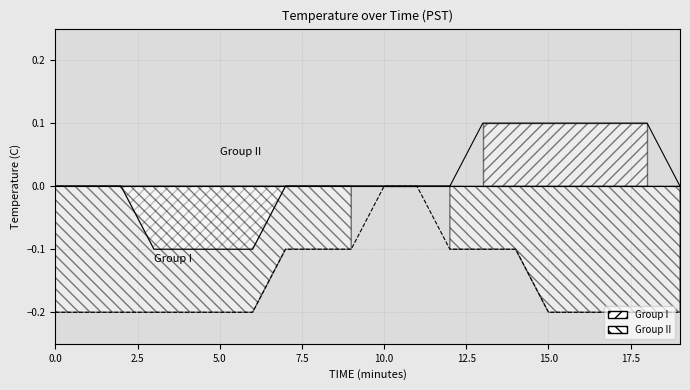

At which category is the sum across all series the highest?

10